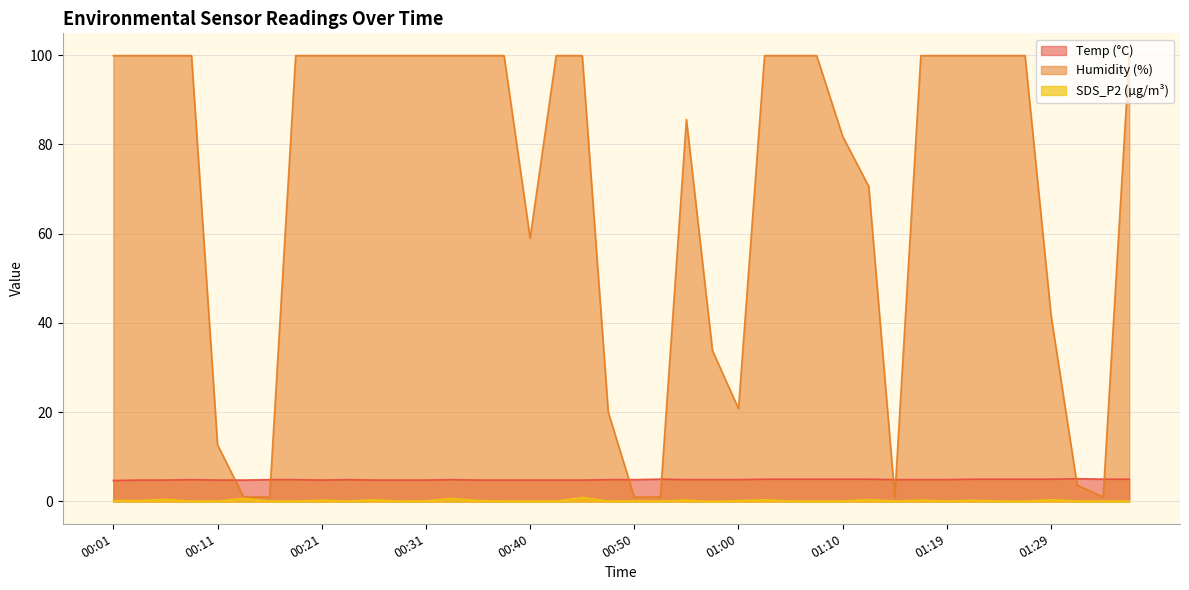

What is the label of the 6th point from the right?

01:24